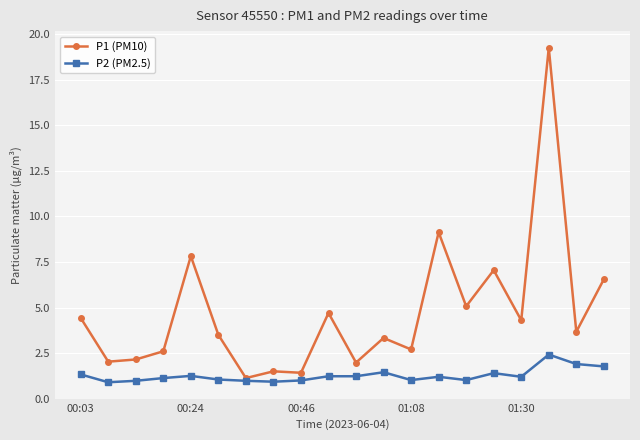

True or false: P2 (PM2.5) has more than 0 points higher than both neighbors.

True